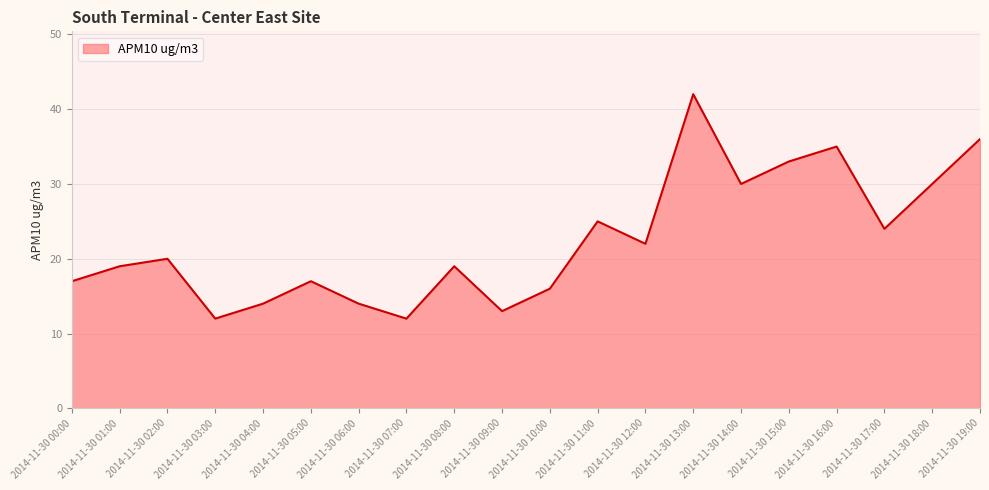

Is it true that the value at 2014-11-30 05:00 is 27?

False